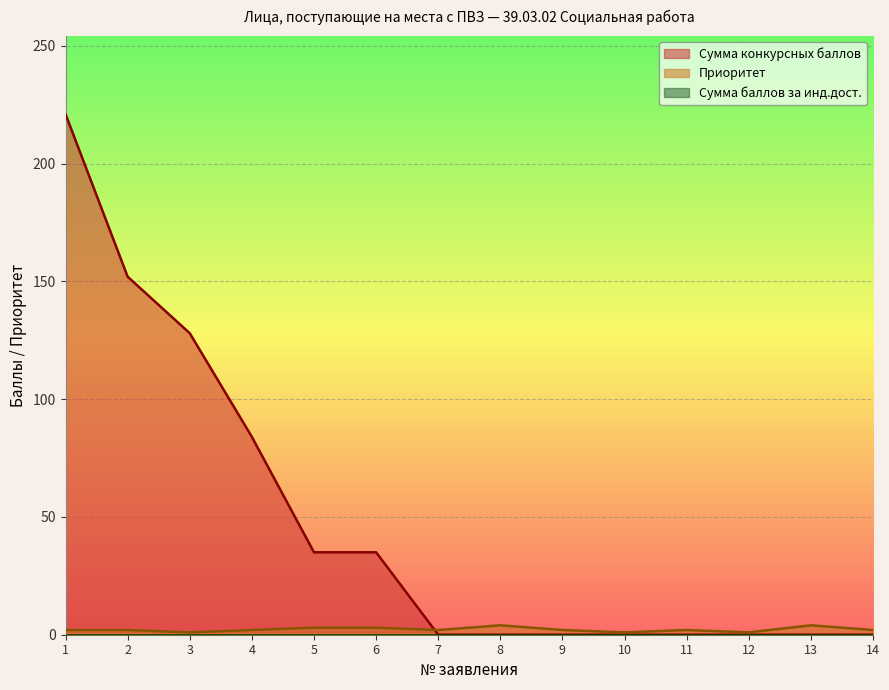

How many values in the Сумма конкурсных баллов series exceed 0?

6